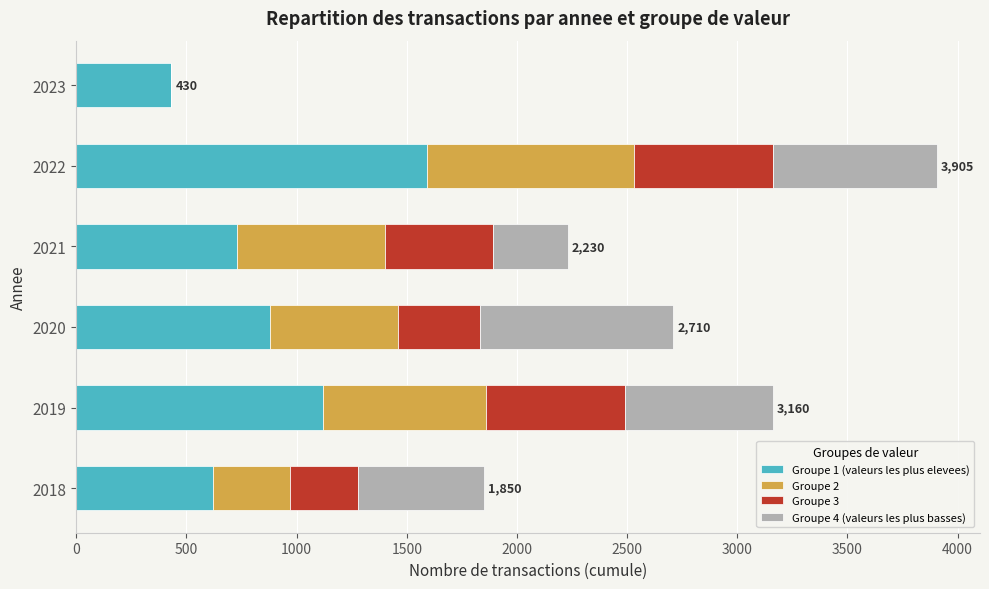

At which category is the sum across all series the highest?

2022